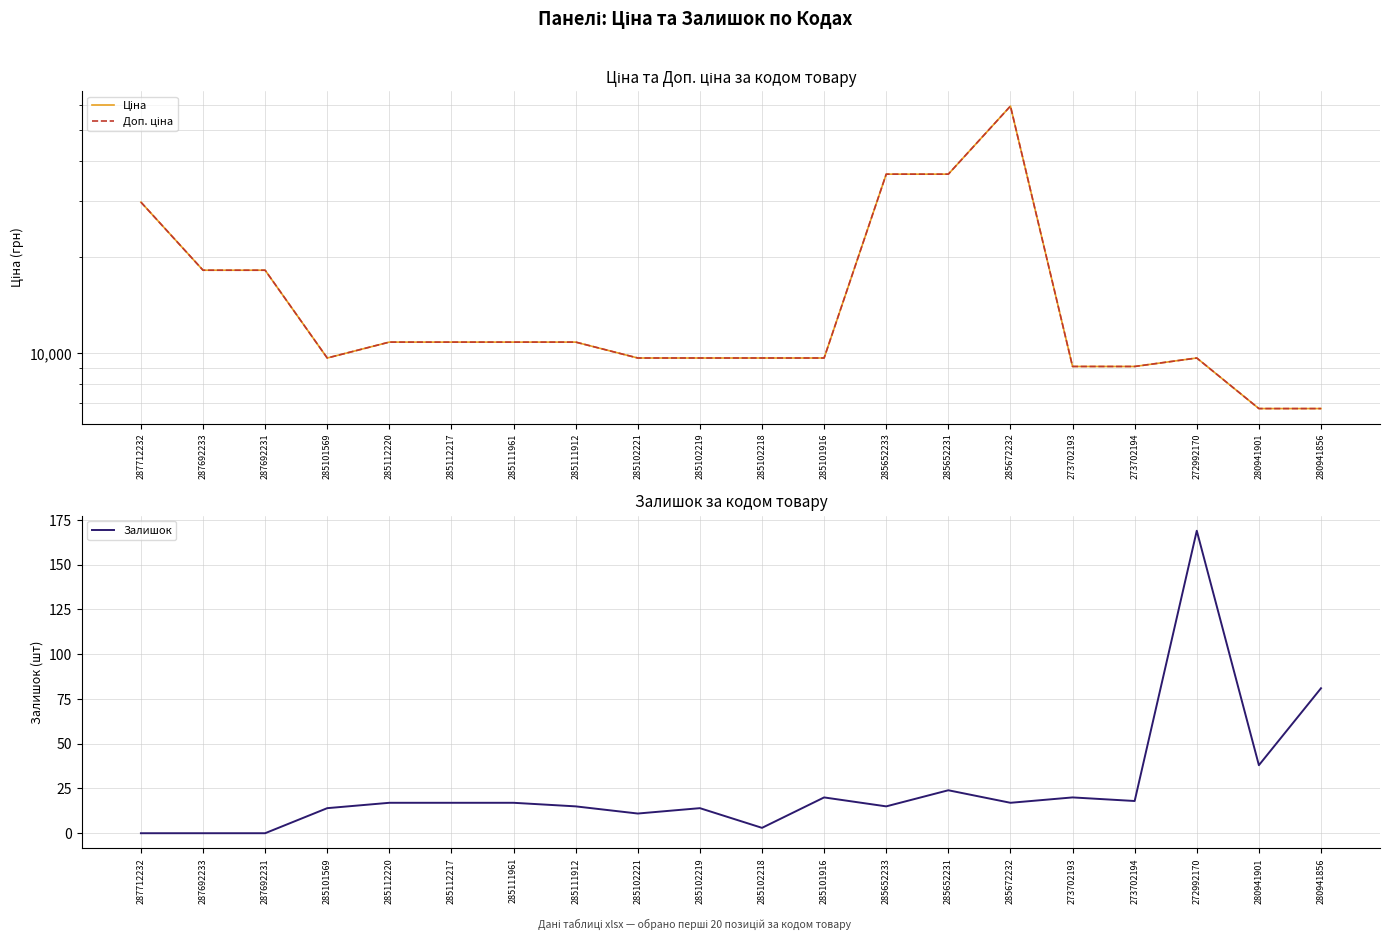

Reading left to right, what are all the values shown in this chart?

Ціна: 287712232=29761.5	287692233=18212.0	287692231=18212.0	285101569=9664.7	285112220=10840.1	285112217=10840.1	285111961=10840.1	285111912=10840.1	285102221=9664.7	285102219=9664.7	285102218=9664.7	285101916=9664.7	285652233=36424.0	285652231=36424.0	285672232=59523.0	273702193=9092.0	273702194=9092.0	272992170=9664.7	280941901=6710.2	280941856=6710.2
Доп. ціна: 287712232=29761.5	287692233=18212.0	287692231=18212.0	285101569=9664.7	285112220=10840.1	285112217=10840.1	285111961=10840.1	285111912=10840.1	285102221=9664.7	285102219=9664.7	285102218=9664.7	285101916=9664.7	285652233=36424.0	285652231=36424.0	285672232=59523.0	273702193=9092.0	273702194=9092.0	272992170=9664.7	280941901=6710.2	280941856=6710.2
Залишок: 287712232=0.0	287692233=0.0	287692231=0.0	285101569=14.0	285112220=17.0	285112217=17.0	285111961=17.0	285111912=15.0	285102221=11.0	285102219=14.0	285102218=3.0	285101916=20.0	285652233=15.0	285652231=24.0	285672232=17.0	273702193=20.0	273702194=18.0	272992170=169.0	280941901=38.0	280941856=81.0